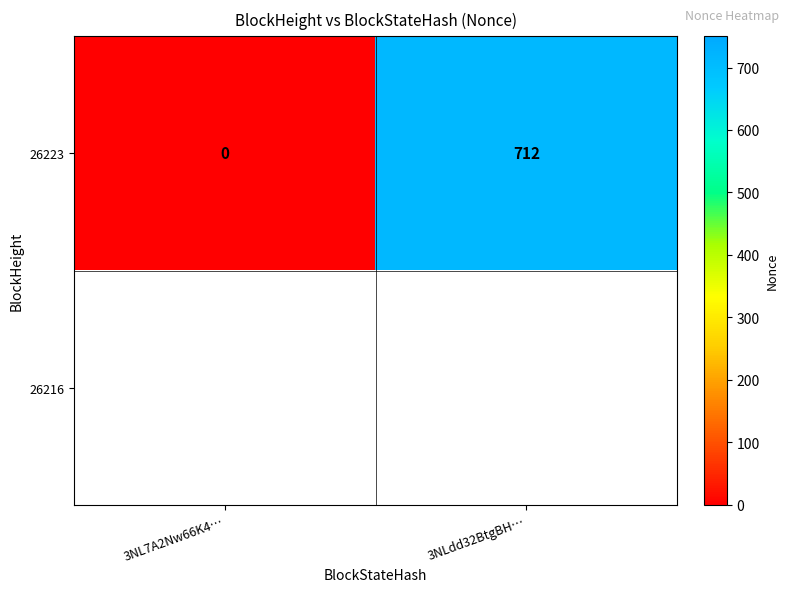

How many values in the 26223 series are below 712?

1